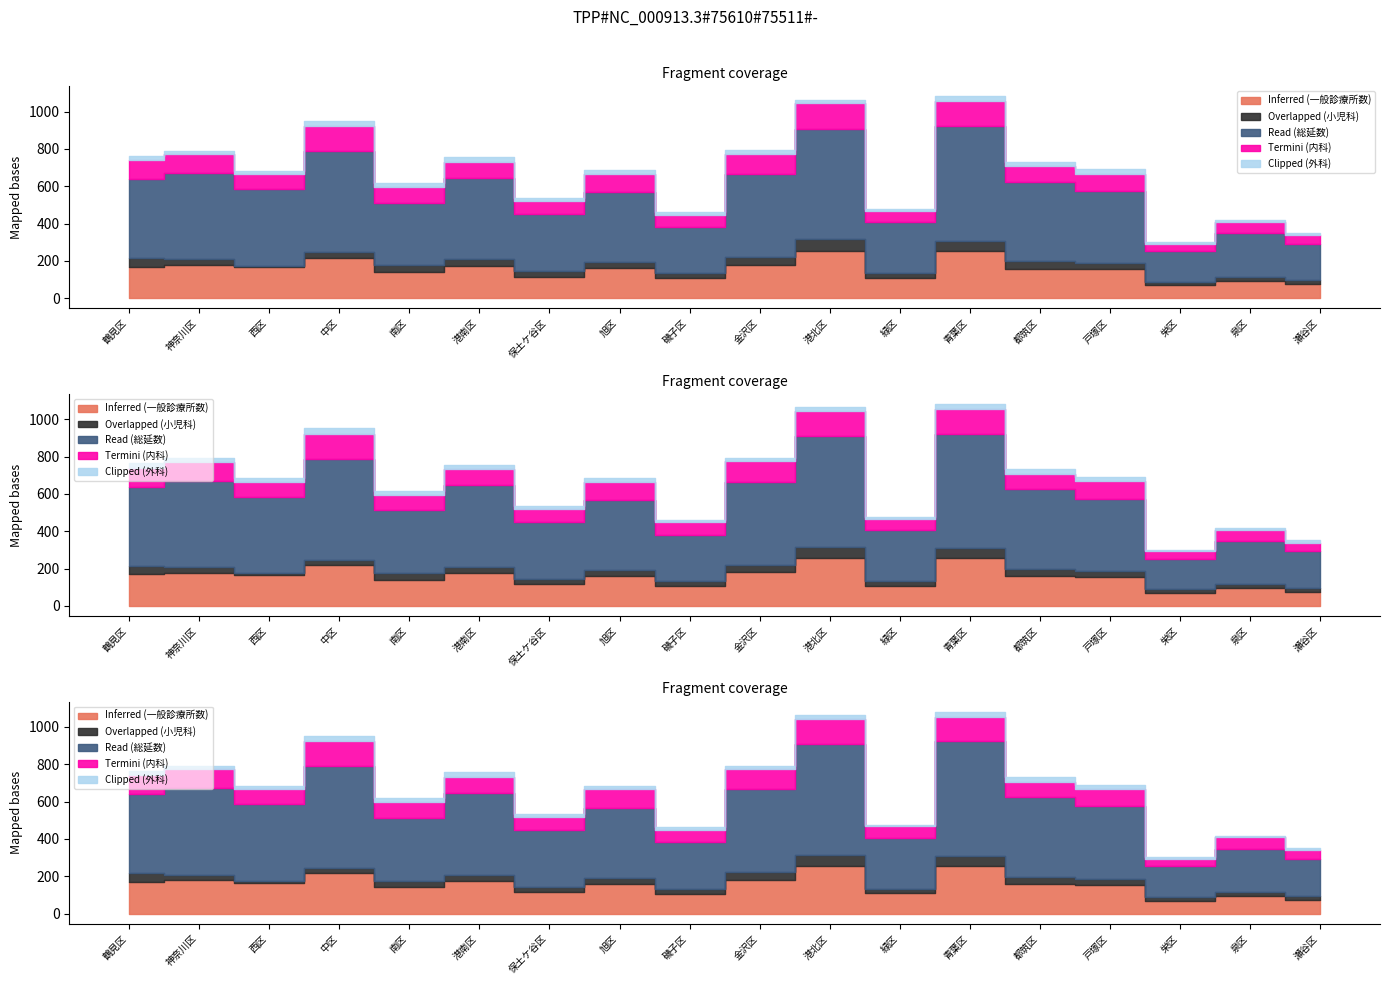

True or false: Inferred (一般診療所数) has more than 1 points higher than both neighbors.

True